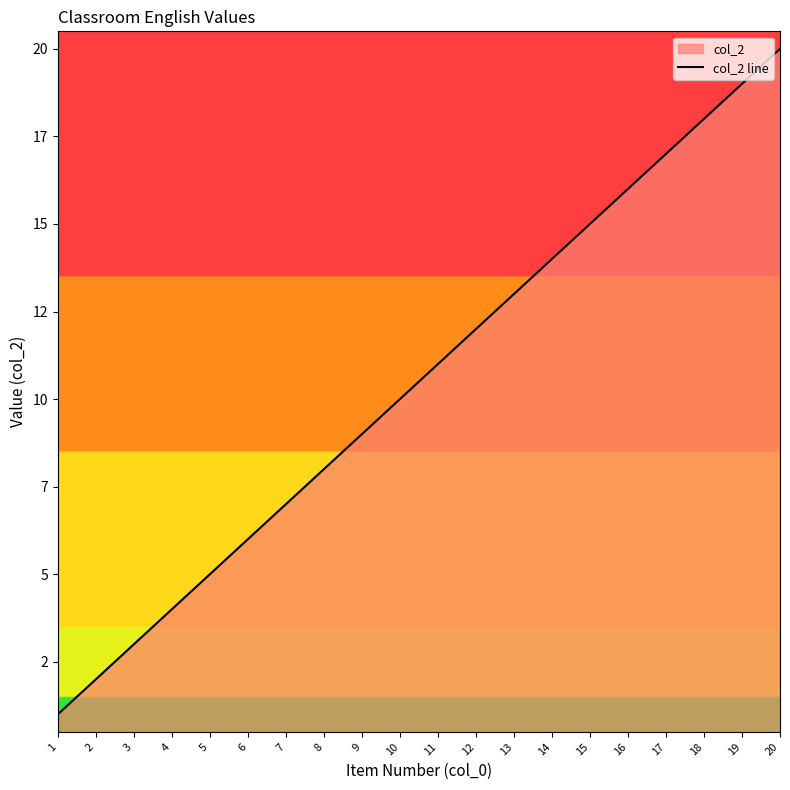

Does the chart display data point markers on the line(s)?

No